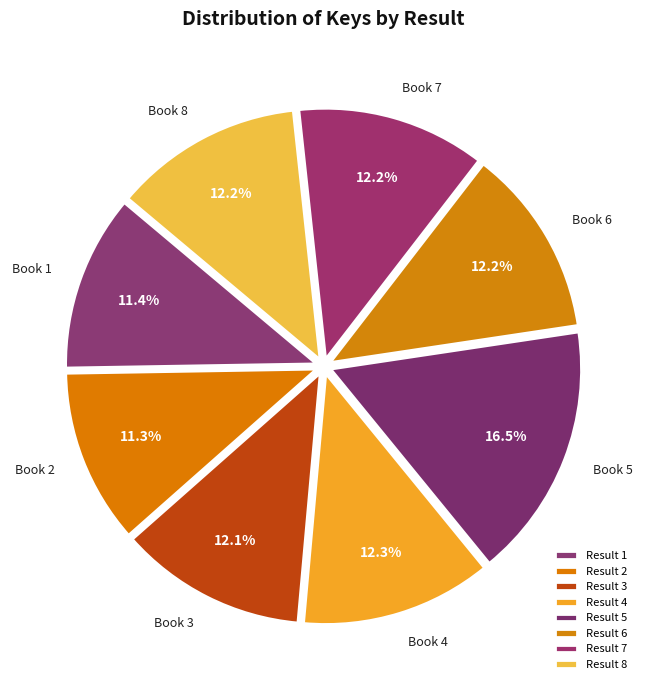

Is there any slice that represents more than half of the pie?

No